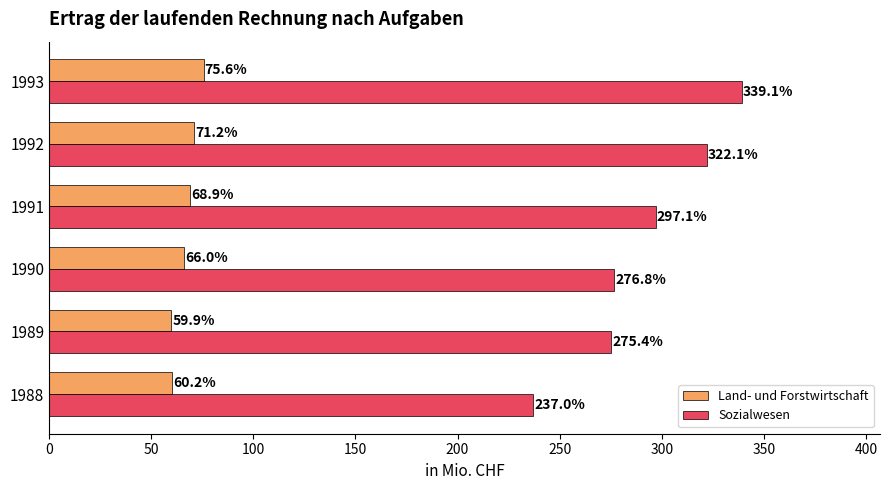

List the series in order of their peak value, highest first.

Sozialwesen, Land- und Forstwirtschaft